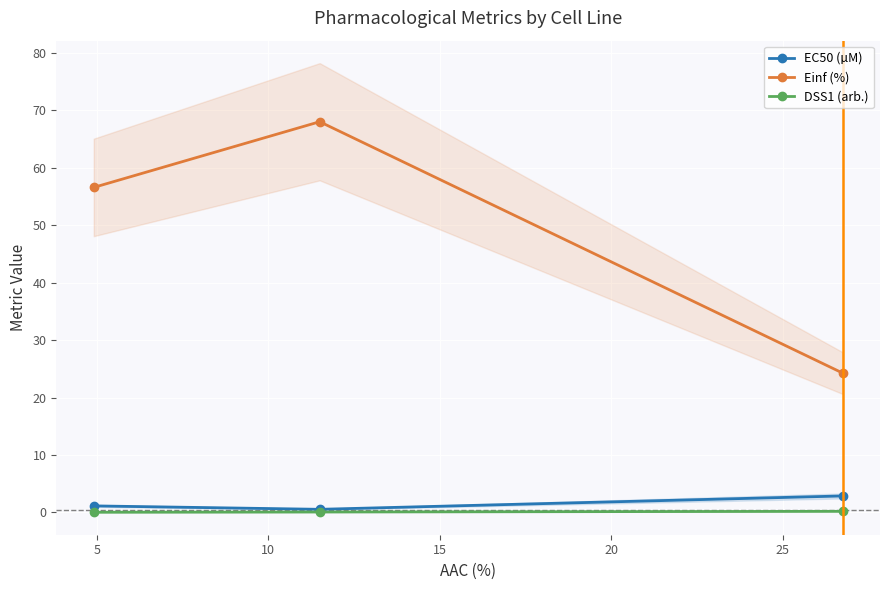

What is the maximum value for Einf (%)?

68.0